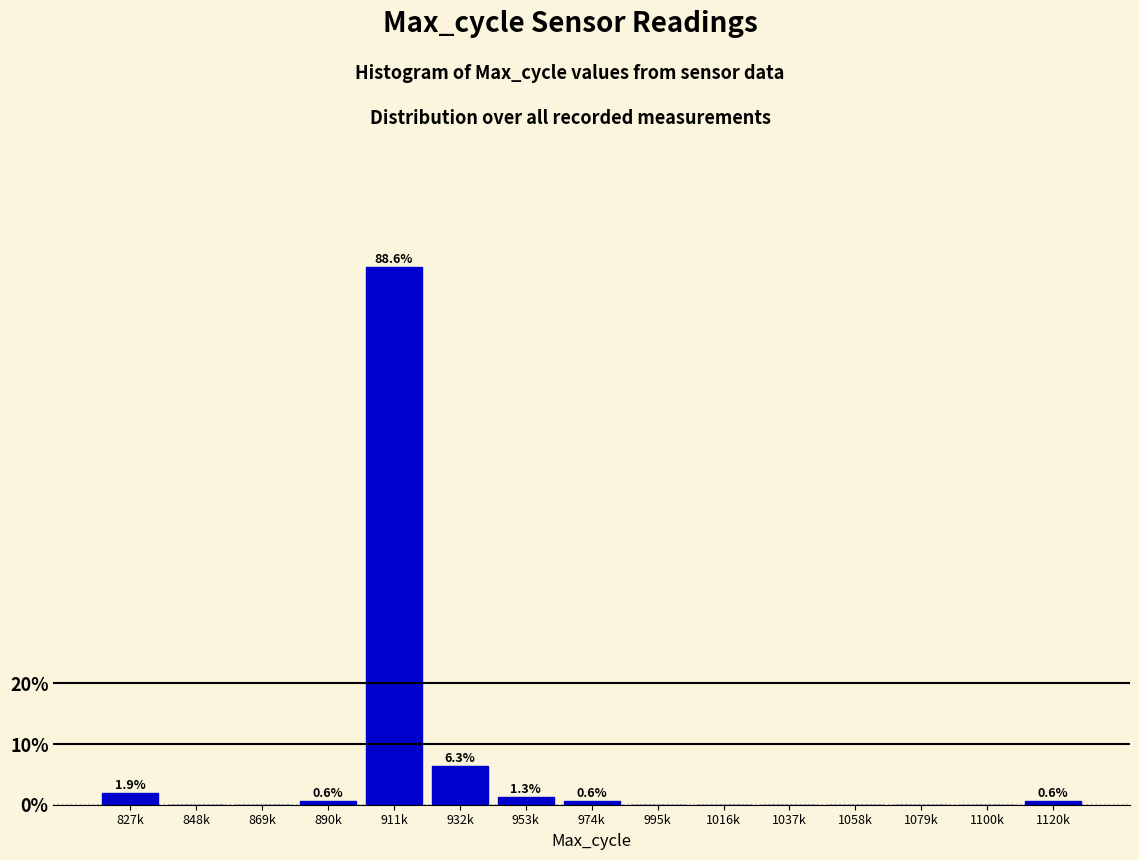

Reading left to right, transcribe all the data shown in this chart.

827k=1.9	848k=0.0	869k=0.0	890k=0.6	911k=88.6	932k=6.3	953k=1.3	974k=0.6	995k=0.0	1016k=0.0	1037k=0.0	1058k=0.0	1079k=0.0	1100k=0.0	1120k=0.6